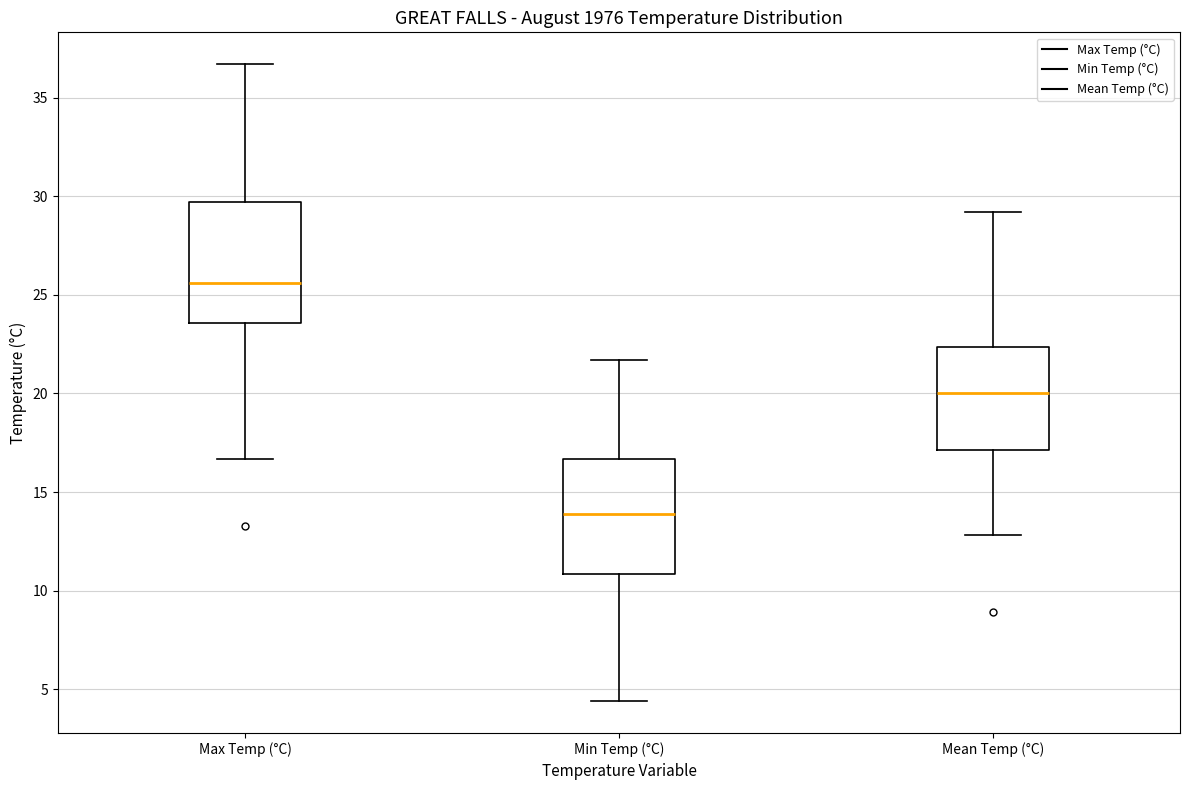

Which box's median line is the highest?

Max Temp (°C)